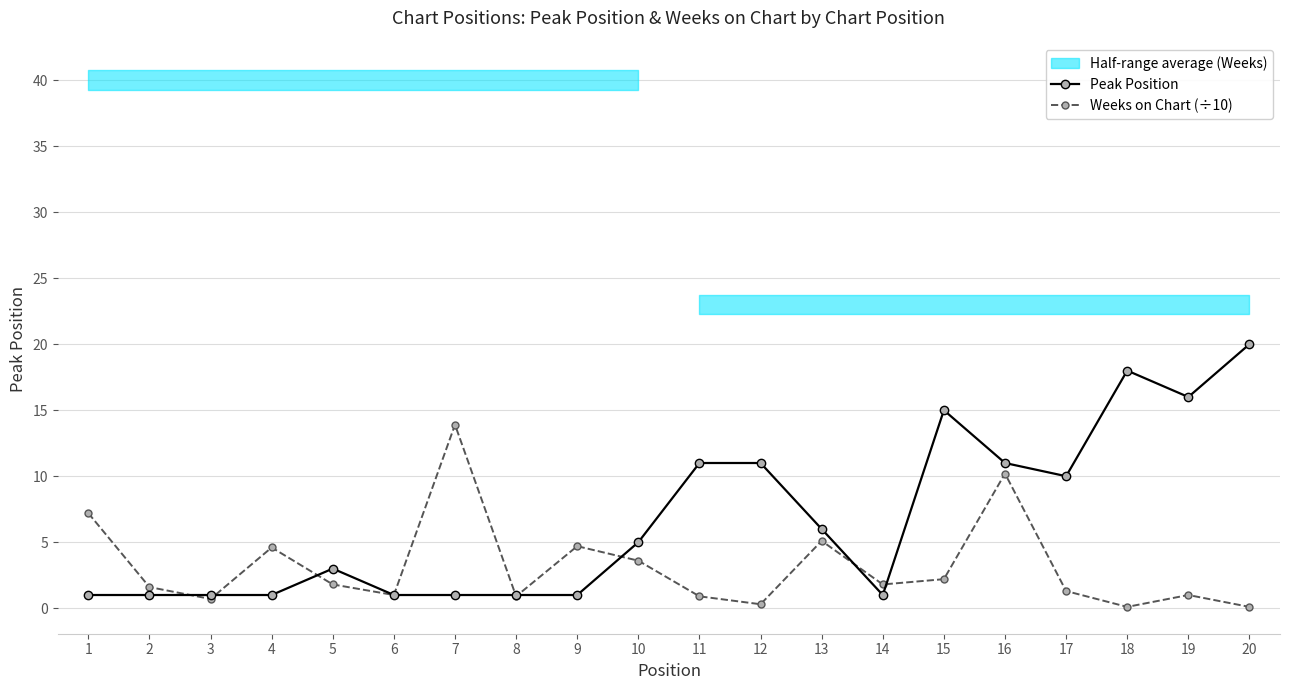

How many interior local peaks does the Peak Position series have?

3